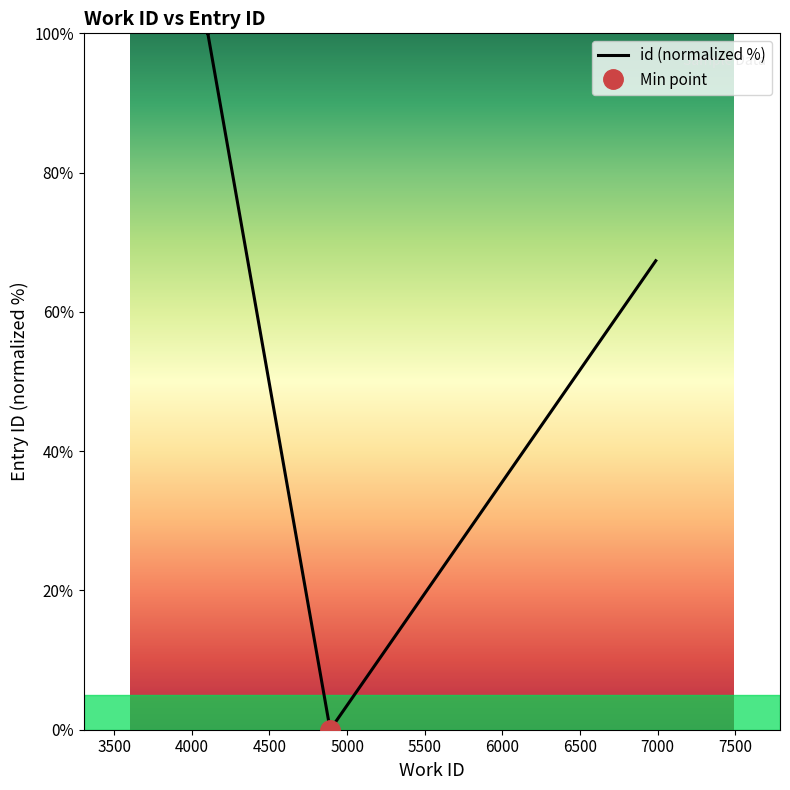

Reading right to left, transcribe all the data shown in this chart.

67.3	0.0	100.0	100.0